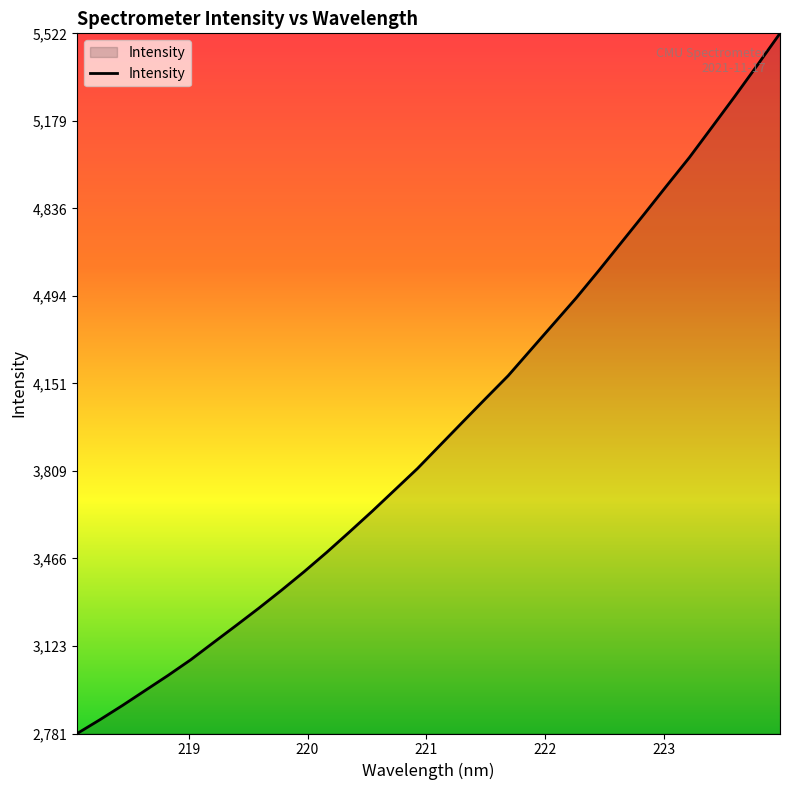

What is the minimum value shown in the chart?

2781.1